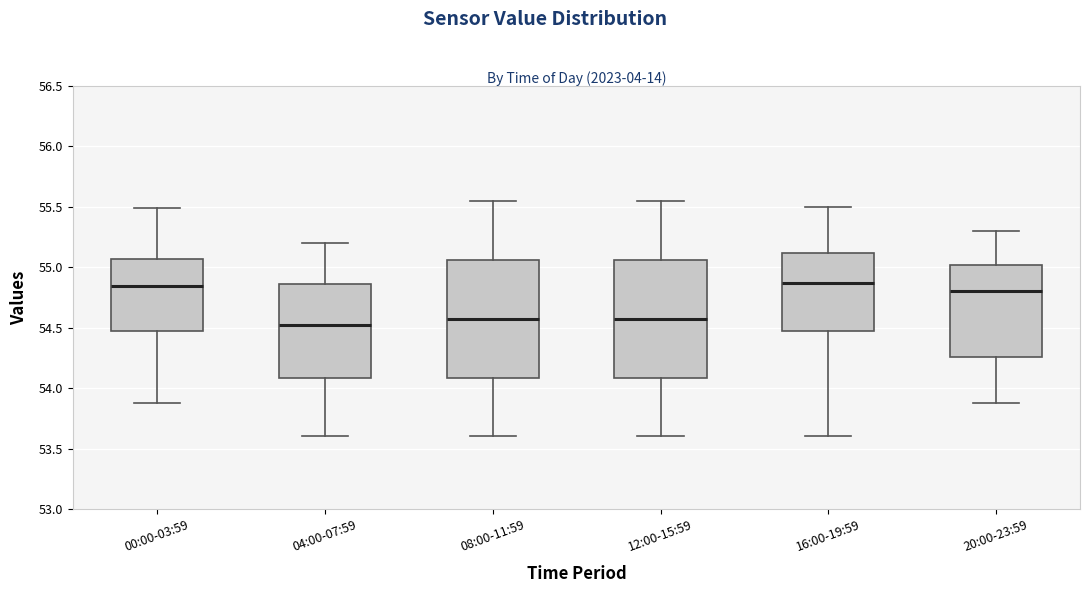

Which box's median line is the lowest?

04:00-07:59